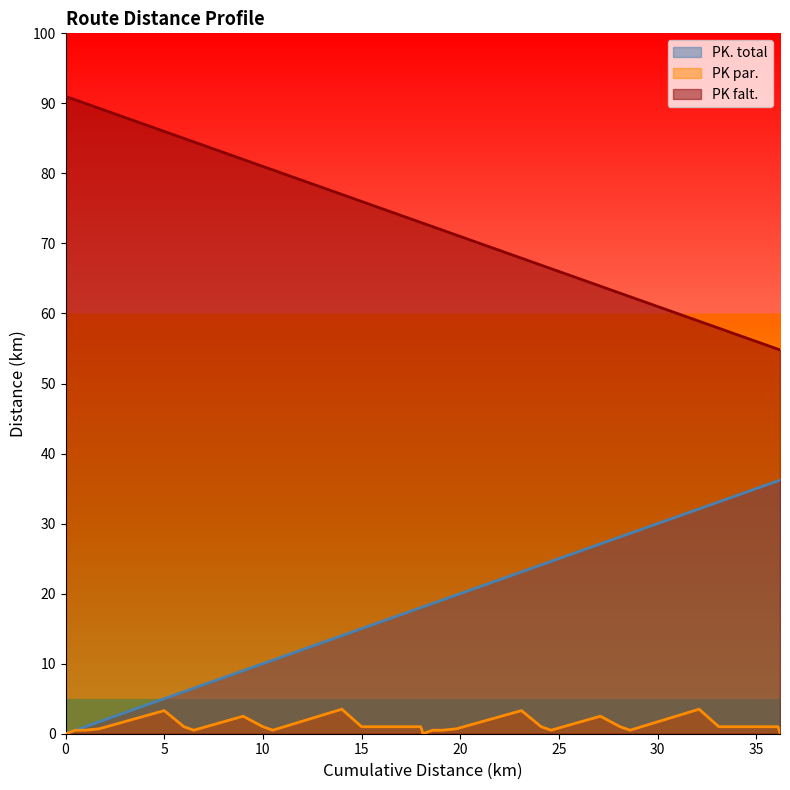

List the series in order of their peak value, highest first.

PK falt., PK. total, PK par.